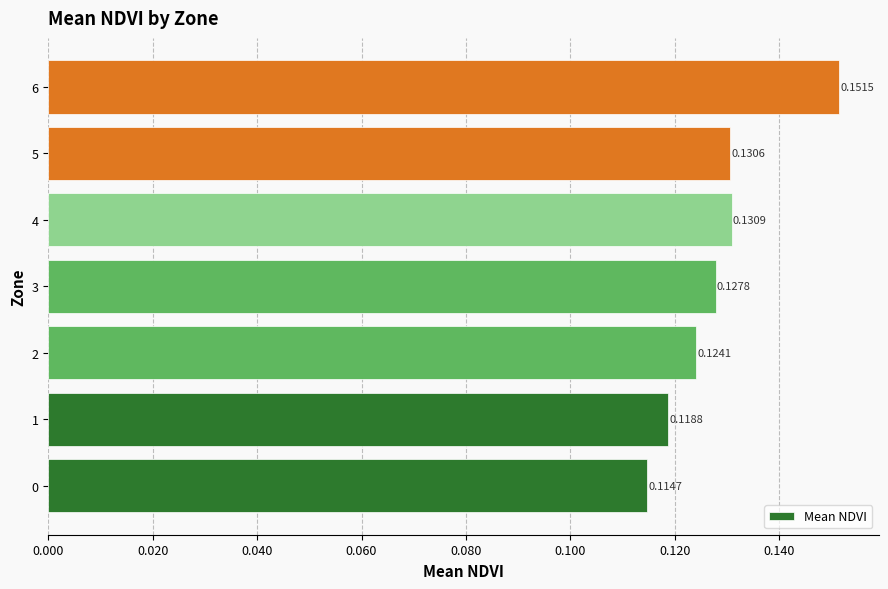

Between 3 and 0, which is larger?

3